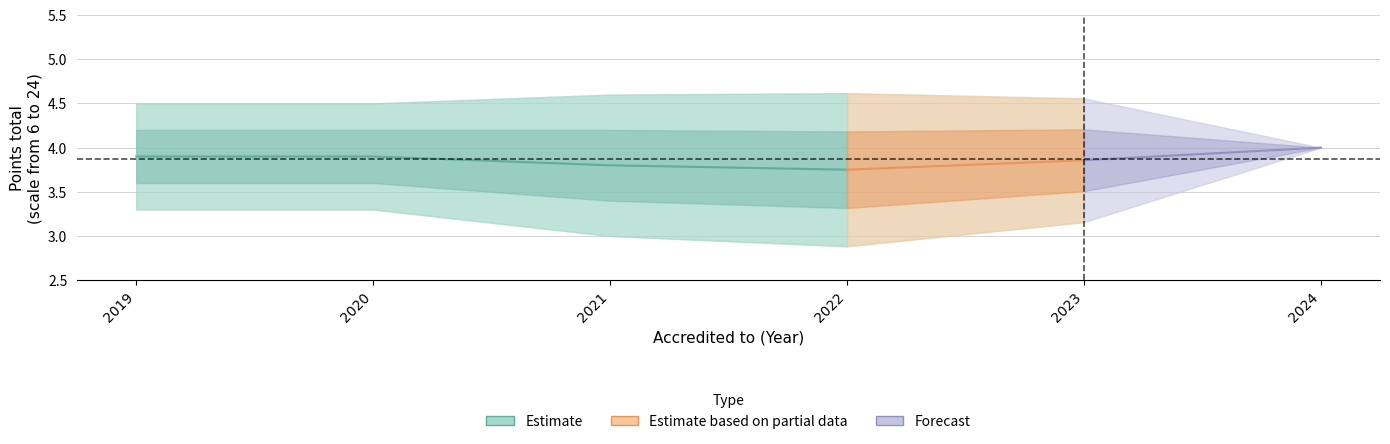

The upper_outer series shows 2.8 at 2020. True or false?

False